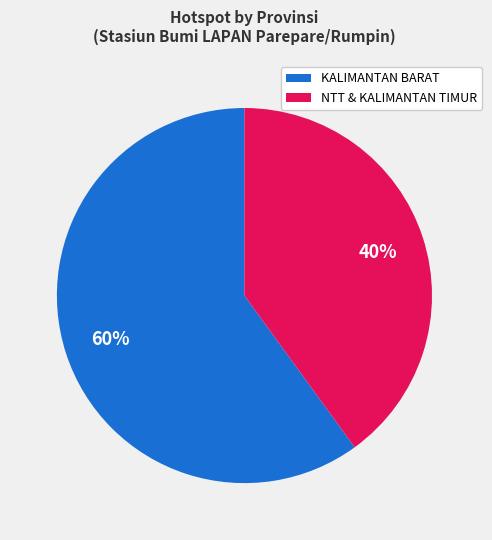

Is there any slice that represents more than half of the pie?

Yes